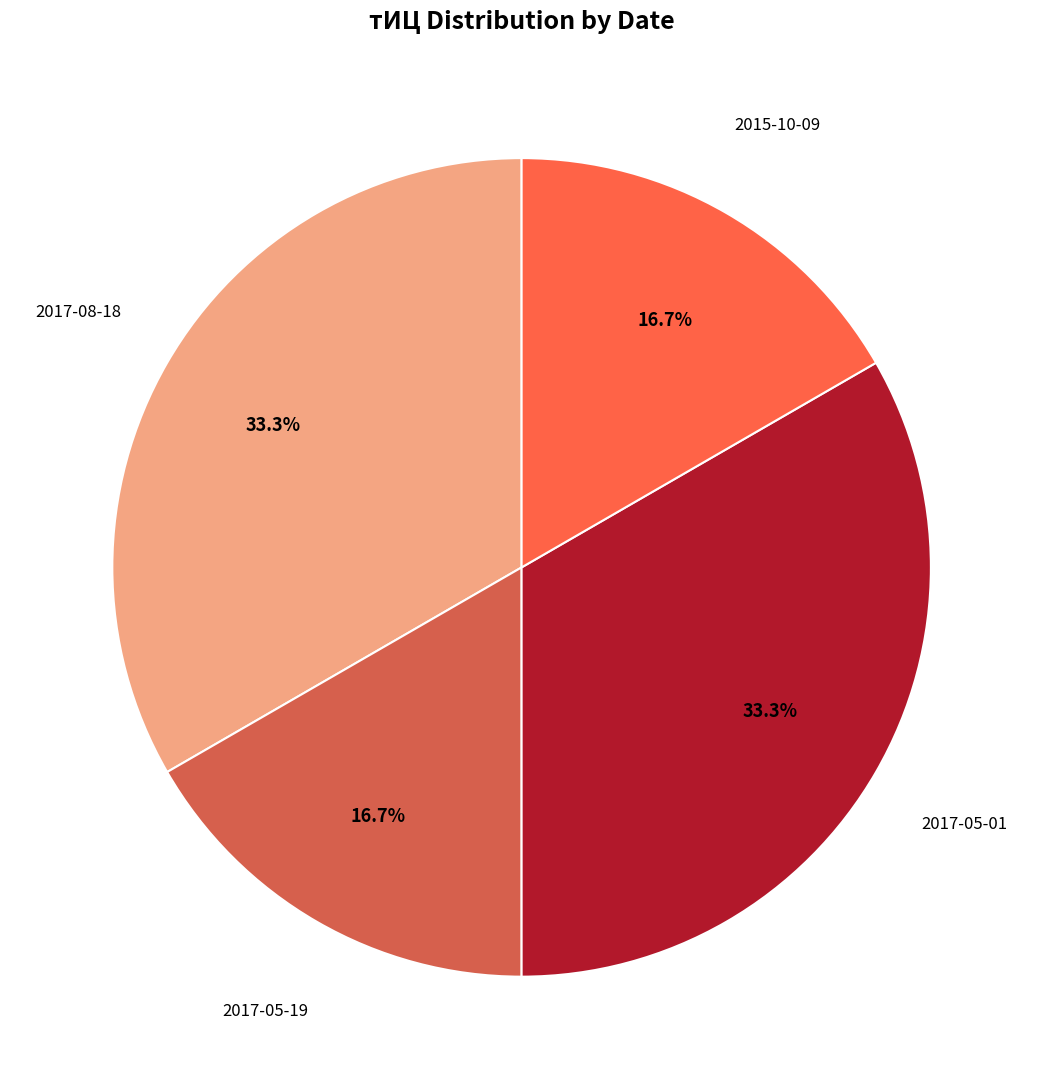

Count the number of slices in the pie.

4